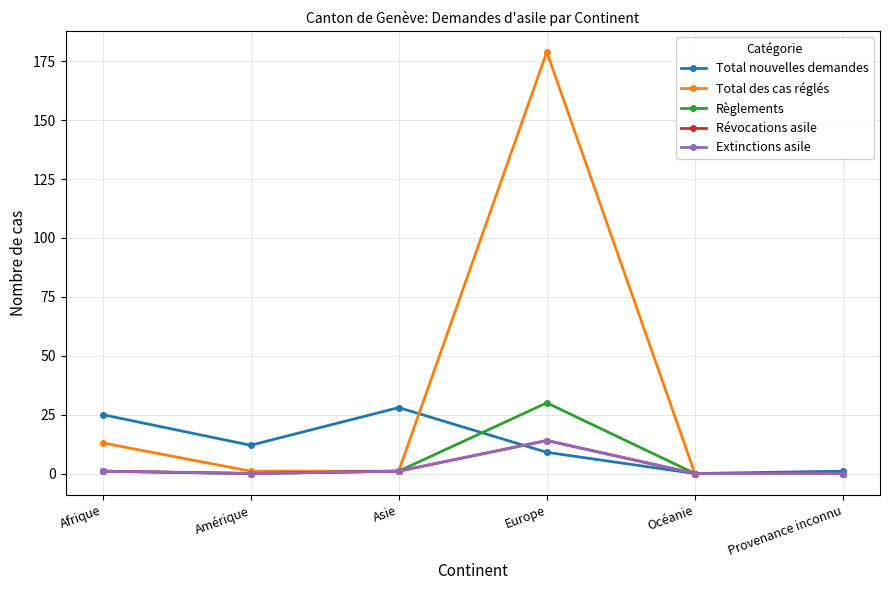

Reading left to right, list all the values displayed in this chart.

Total nouvelles demandes: Afrique=25	Amérique=12	Asie=28	Europe=9	Océanie=0	Provenance inconnu=1
Total des cas réglés: Afrique=13	Amérique=1	Asie=1	Europe=179	Océanie=0	Provenance inconnu=0
Règlements: Afrique=1	Amérique=0	Asie=1	Europe=30	Océanie=0	Provenance inconnu=0
Révocations asile: Afrique=1	Amérique=0	Asie=1	Europe=14	Océanie=0	Provenance inconnu=0
Extinctions asile: Afrique=1	Amérique=0	Asie=1	Europe=14	Océanie=0	Provenance inconnu=0